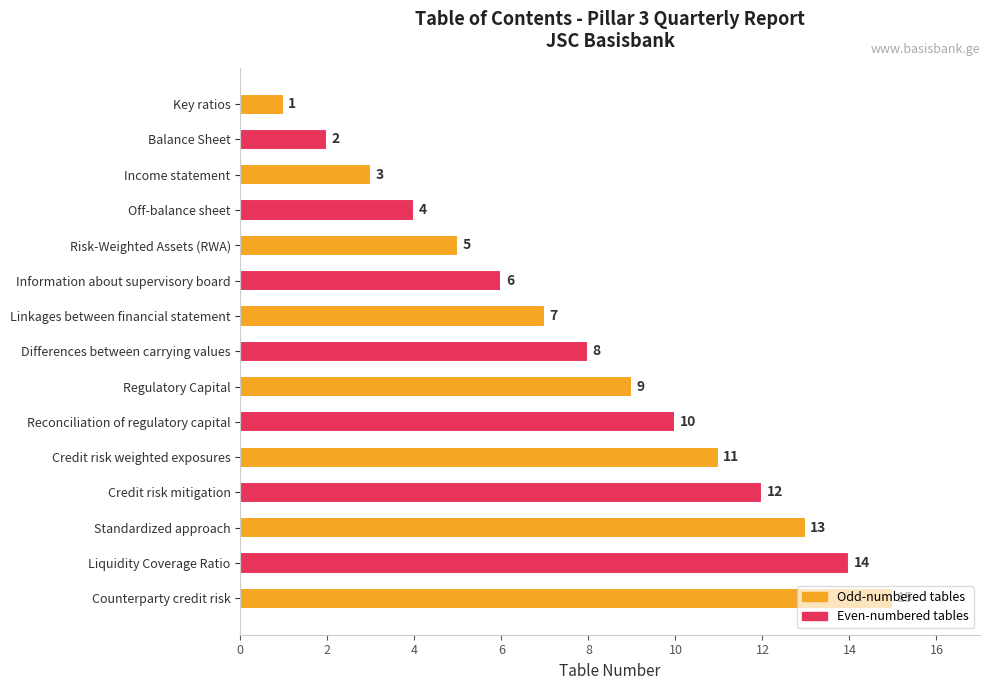

Does the chart contain stacked bars?

No